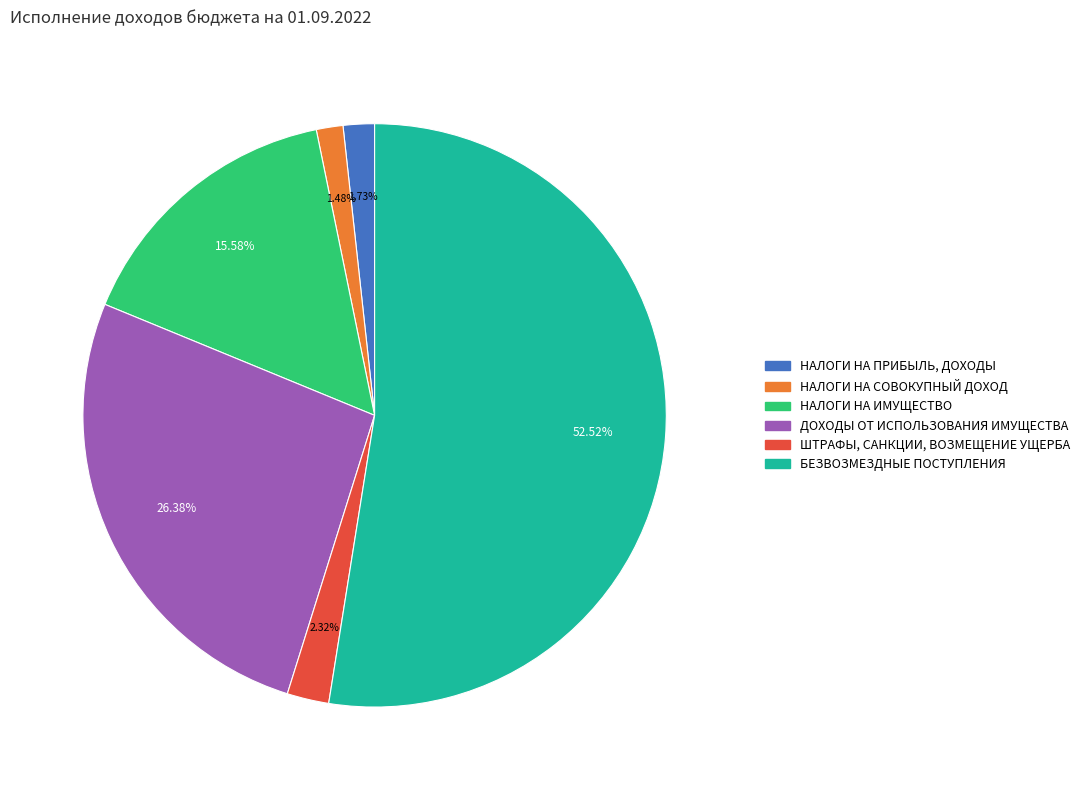

Rank the categories by value from highest to lowest.

БЕЗВОЗМЕЗДНЫЕ ПОСТУПЛЕНИЯ, ДОХОДЫ ОТ ИСПОЛЬЗОВАНИЯ ИМУЩЕСТВА, НАЛОГИ НА ИМУЩЕСТВО, ШТРАФЫ, САНКЦИИ, ВОЗМЕЩЕНИЕ УЩЕРБА, НАЛОГИ НА ПРИБЫЛЬ, ДОХОДЫ, НАЛОГИ НА СОВОКУПНЫЙ ДОХОД